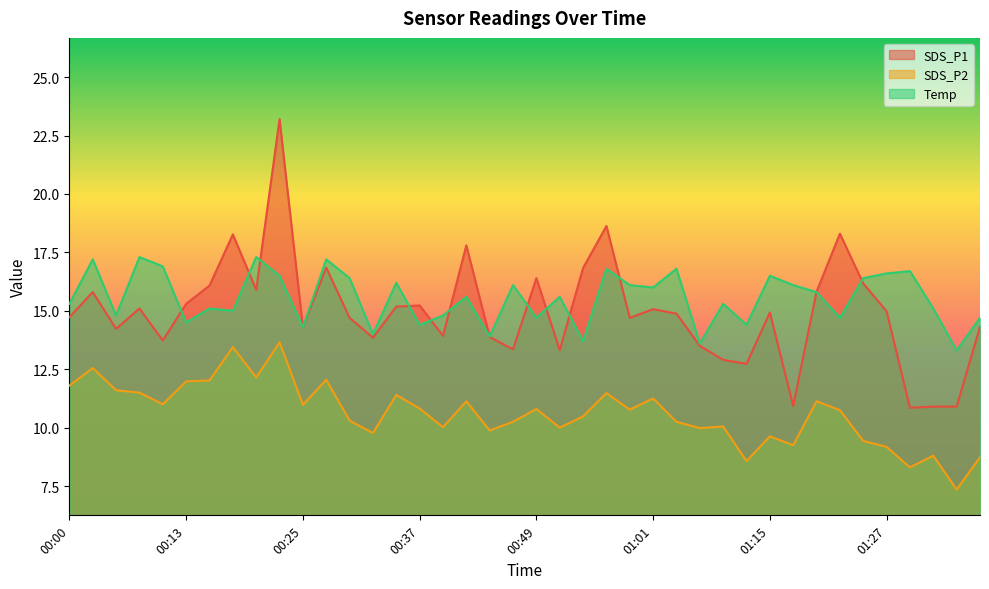

The Temp series shows 3.0 at 00:39. True or false?

False